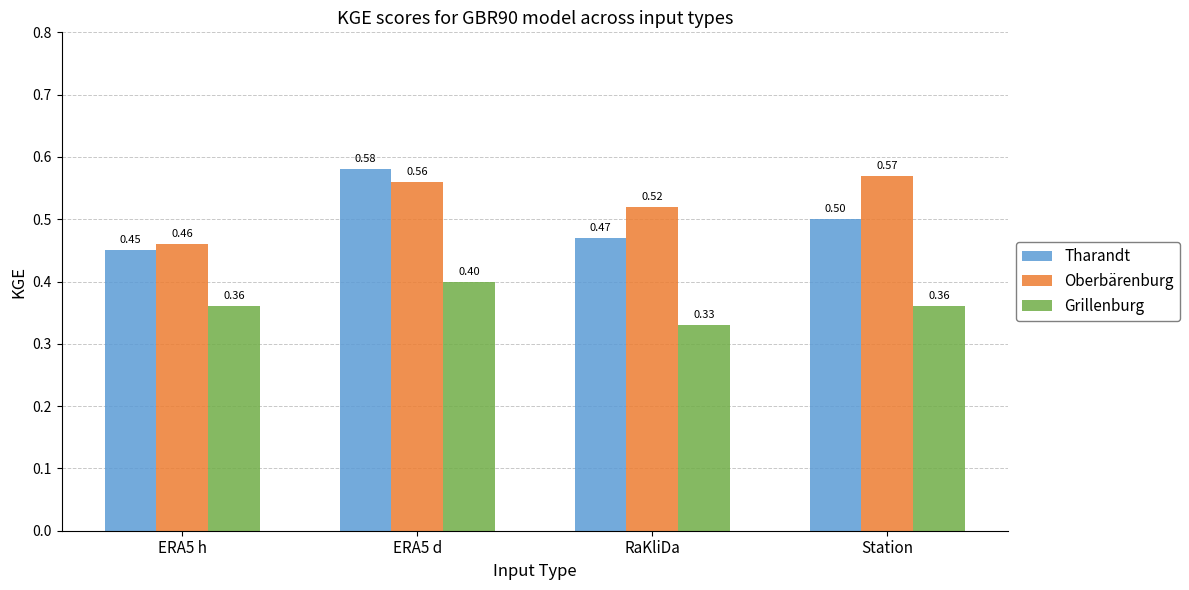

What is the total value across all series at RaKliDa?

1.3